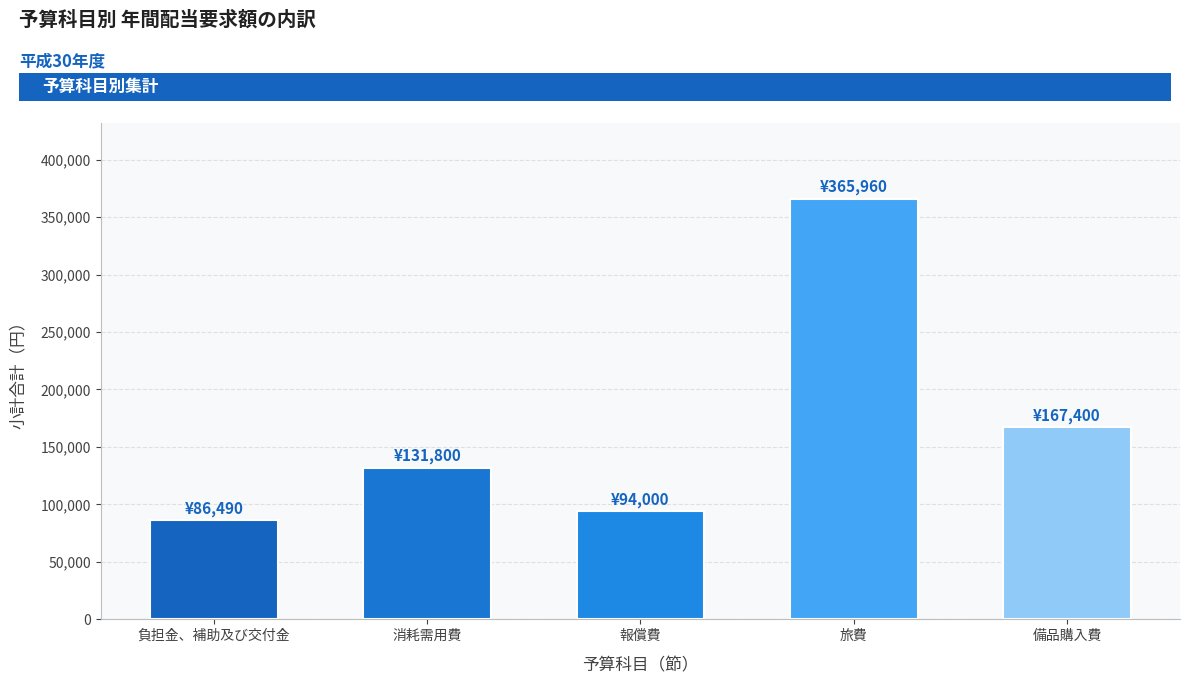

What is the maximum value shown in the chart?

365960